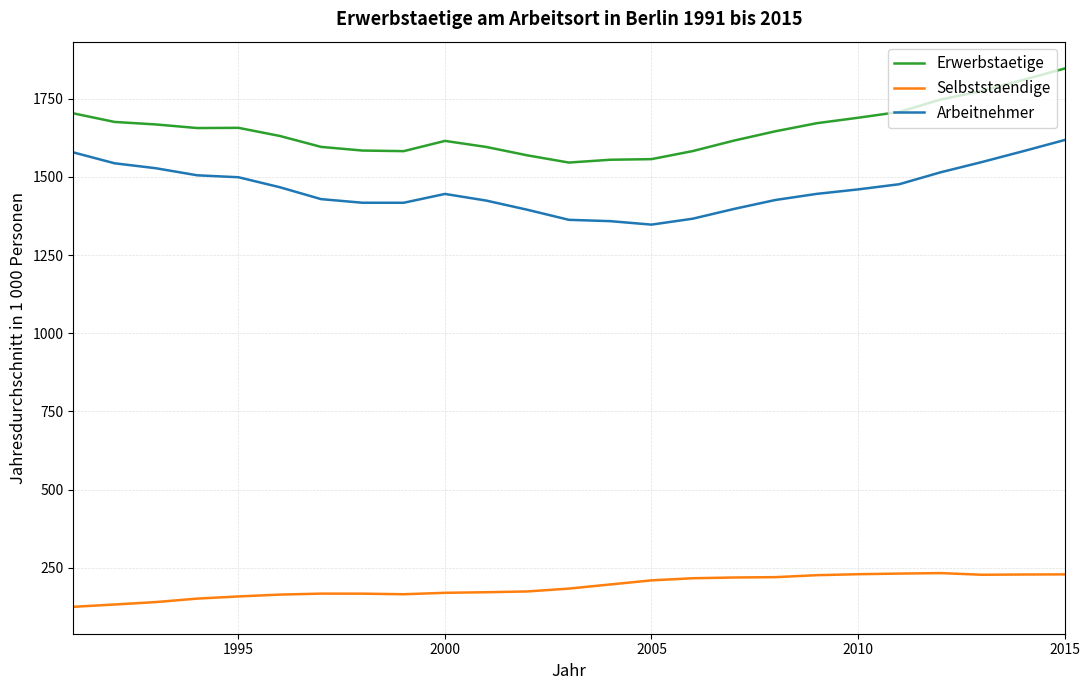

List the series in order of their peak value, lowest first.

Selbststaendige, Arbeitnehmer, Erwerbstaetige